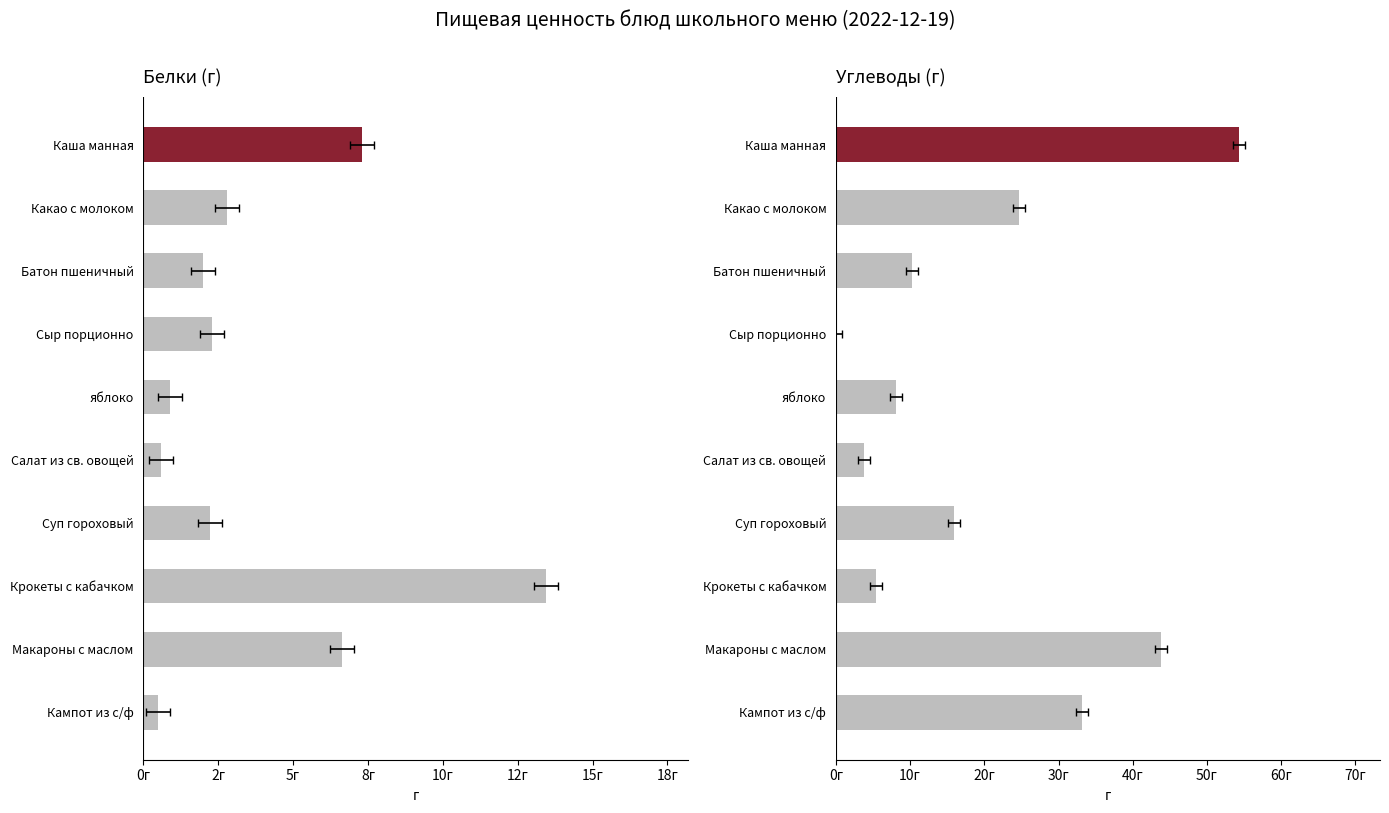

What is the sum of the Белки values at Сыр порционно and Крокеты с кабачком?

15.8